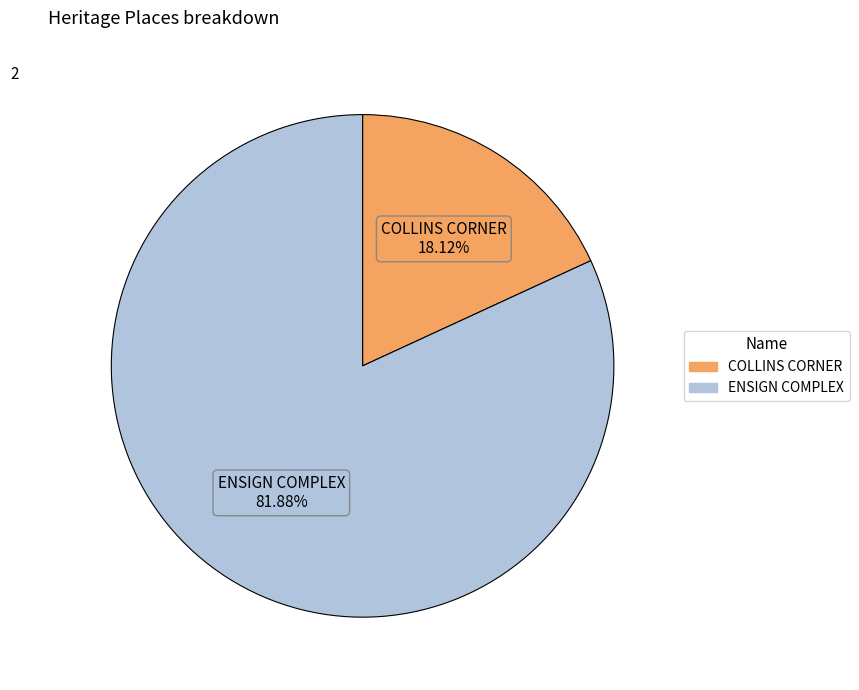

Rank the categories by value from lowest to highest.

COLLINS CORNER, ENSIGN COMPLEX